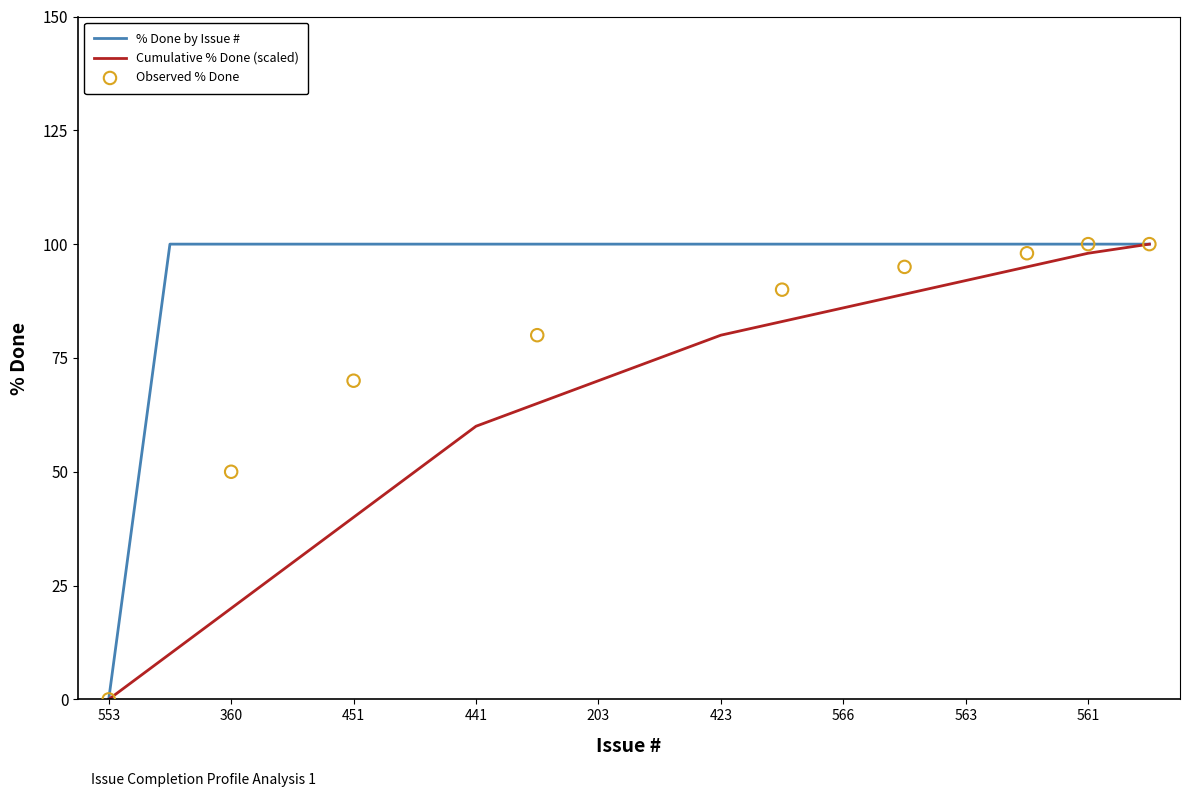

At how many categories does at least one series exceed 23?

17